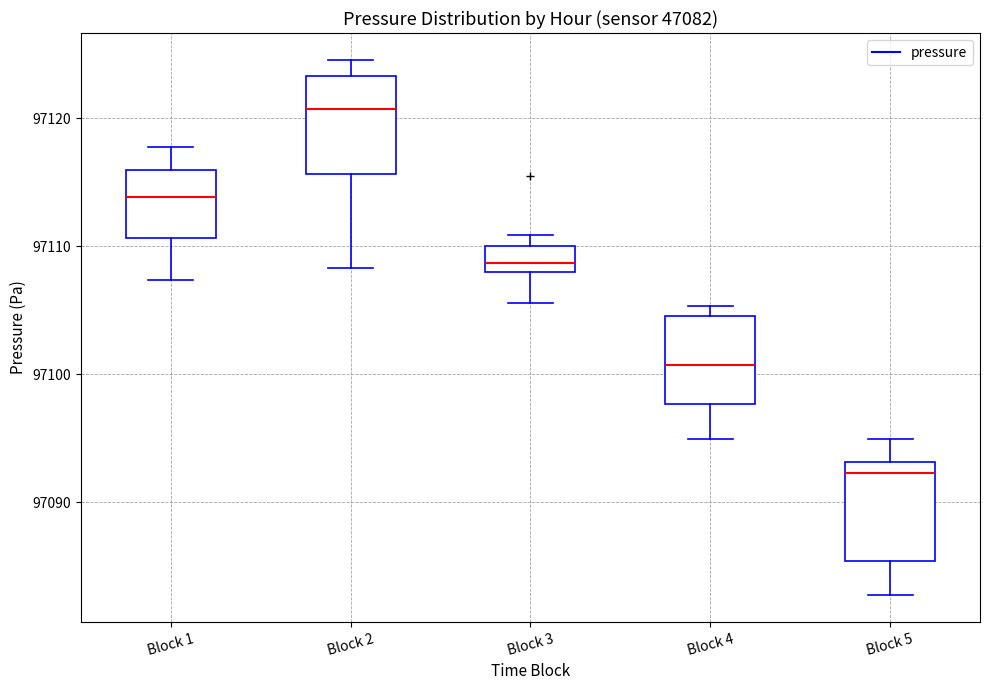

Where does the median line of the box for Block 1 sit on the y-axis? The values are not printed on the chart, so give them approximately, as read against the axis.

97114